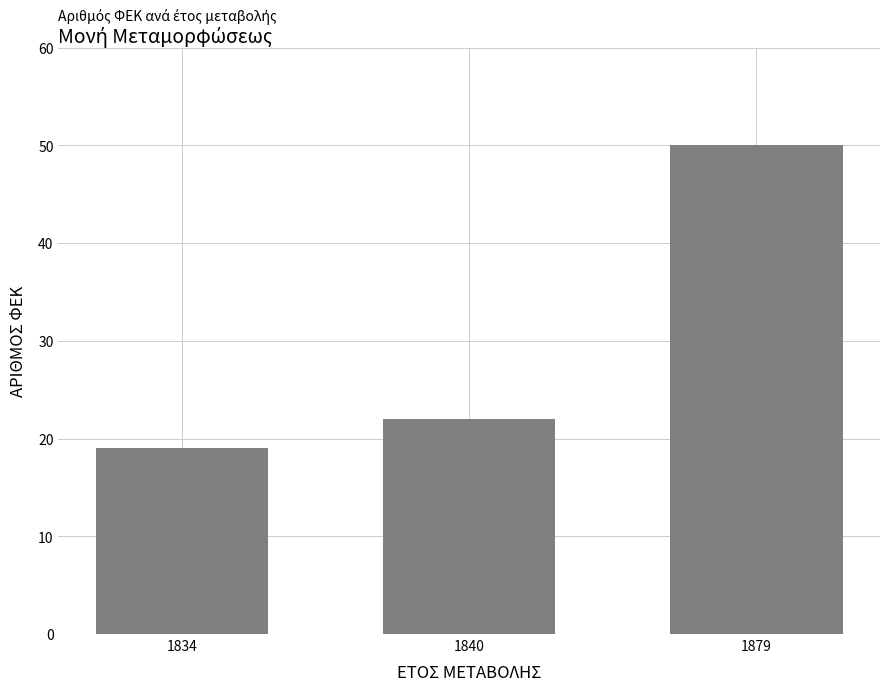

Rank the categories by value from highest to lowest.

1879, 1840, 1834